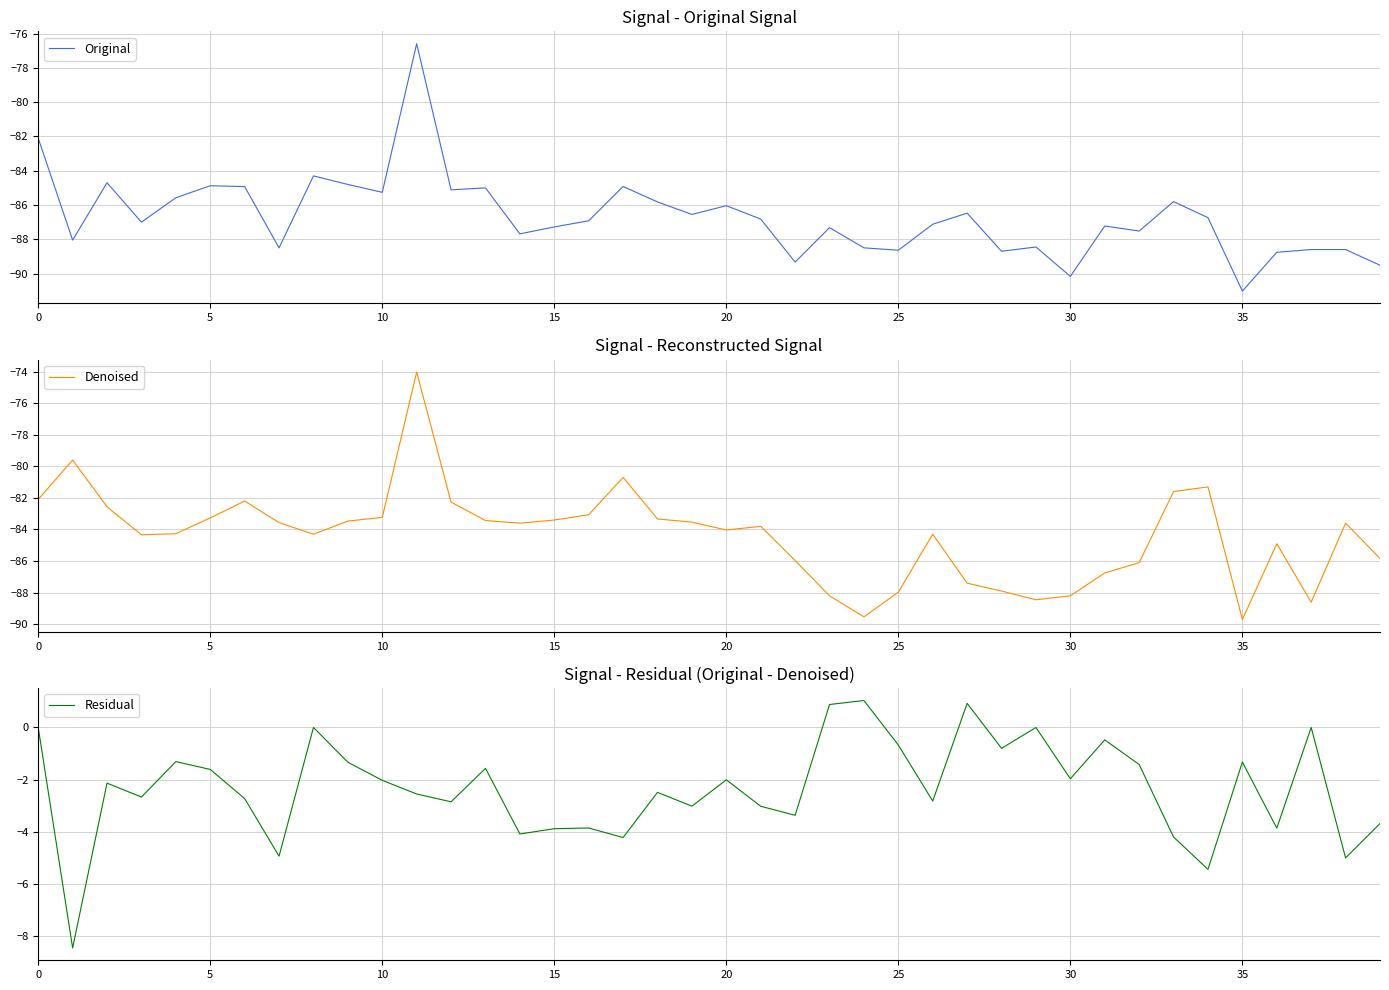

At which category is the sum across all series the highest?

11